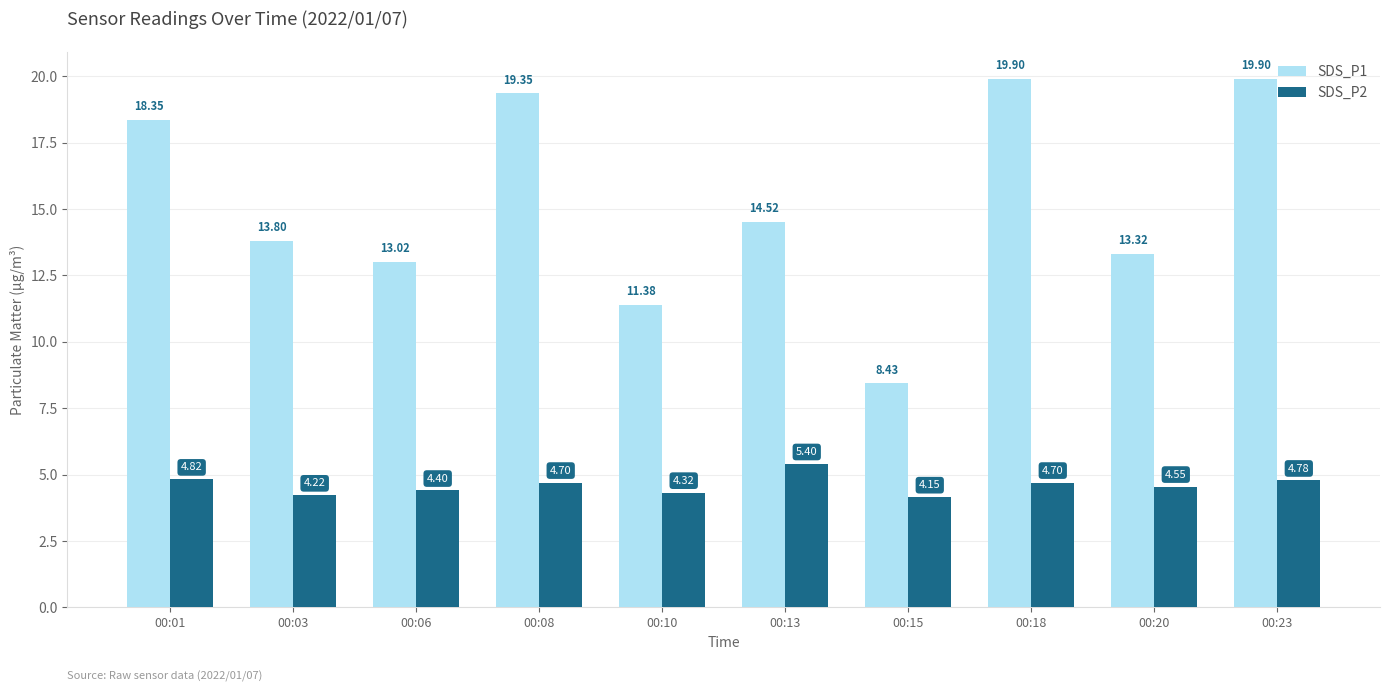

What is the total value across all series at 00:06?

17.4